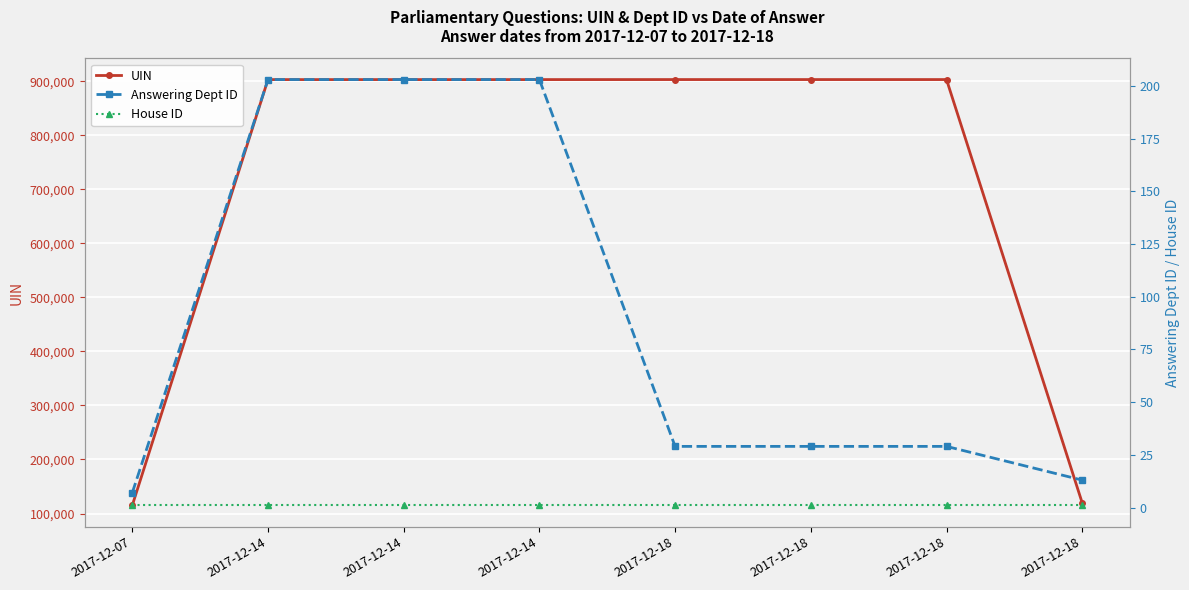

At how many categories does at least one series exceed 474941?

6